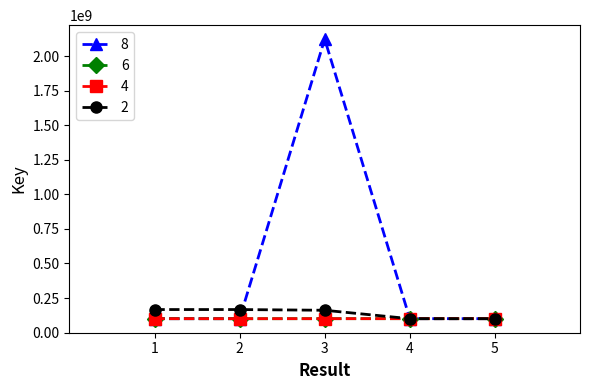

What is the total value across all series at 2?

468473674